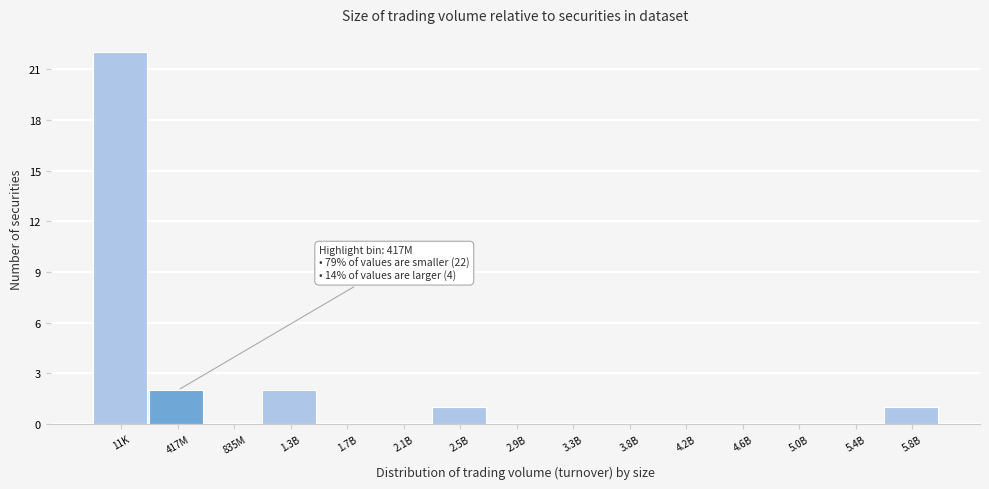

Reading left to right, extract all data points from this chart.

11K=22	417M=2	835M=0	1.3B=2	1.7B=0	2.1B=0	2.5B=1	2.9B=0	3.3B=0	3.8B=0	4.2B=0	4.6B=0	5.0B=0	5.4B=0	5.8B=1